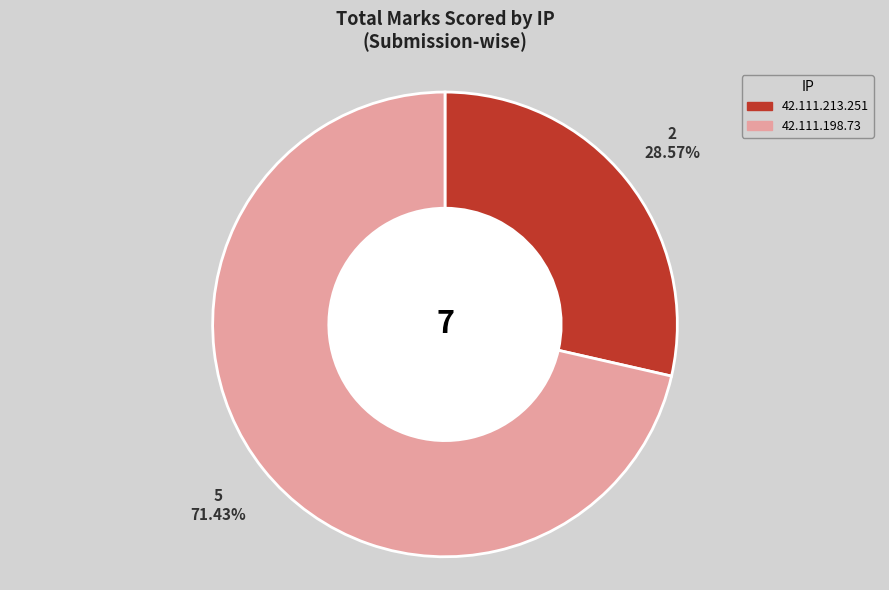

Which category has the biggest portion of the pie?

42.111.198.73